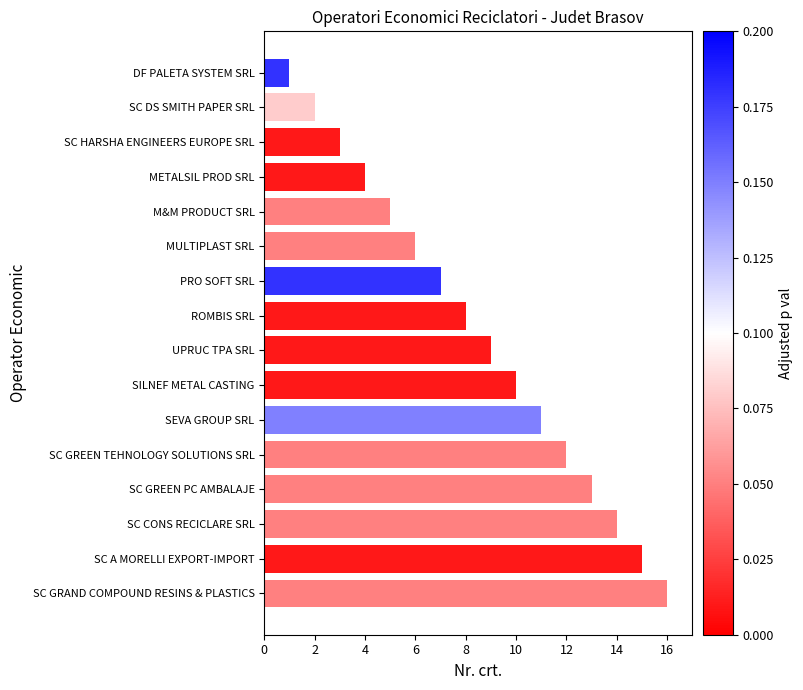

What is the difference between the maximum and second lowest values?

14